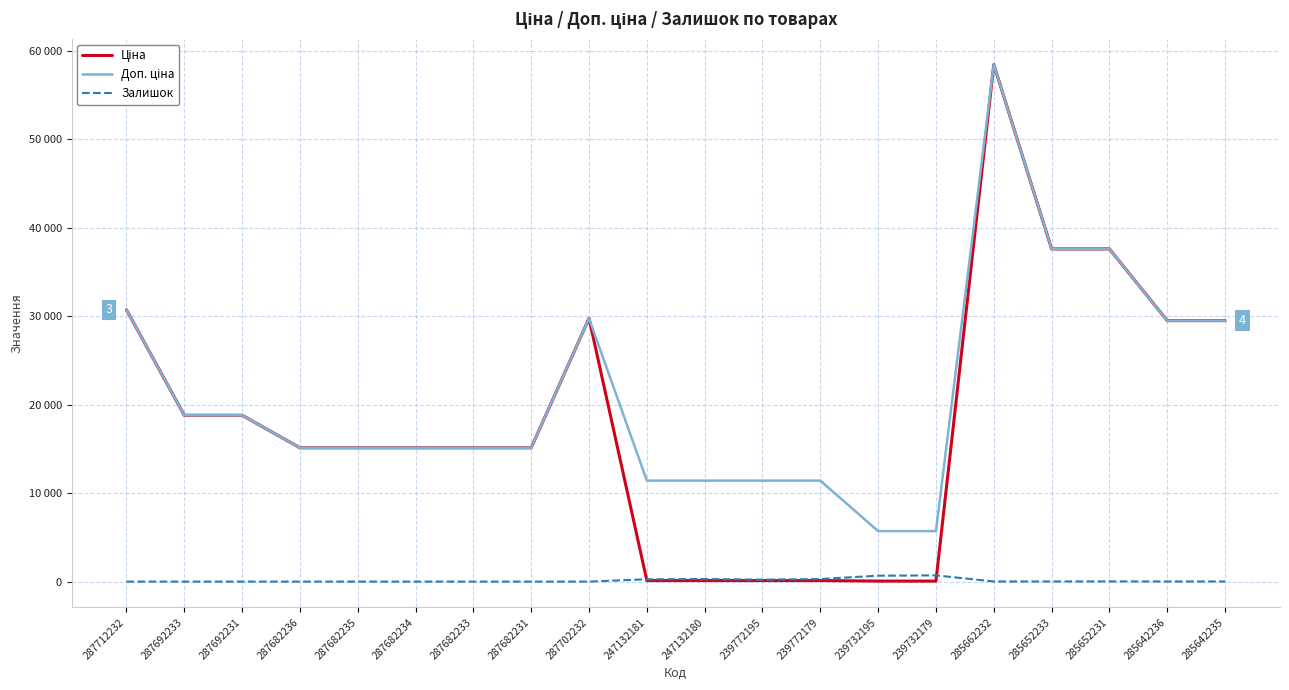

Does the chart display data point markers on the line(s)?

No